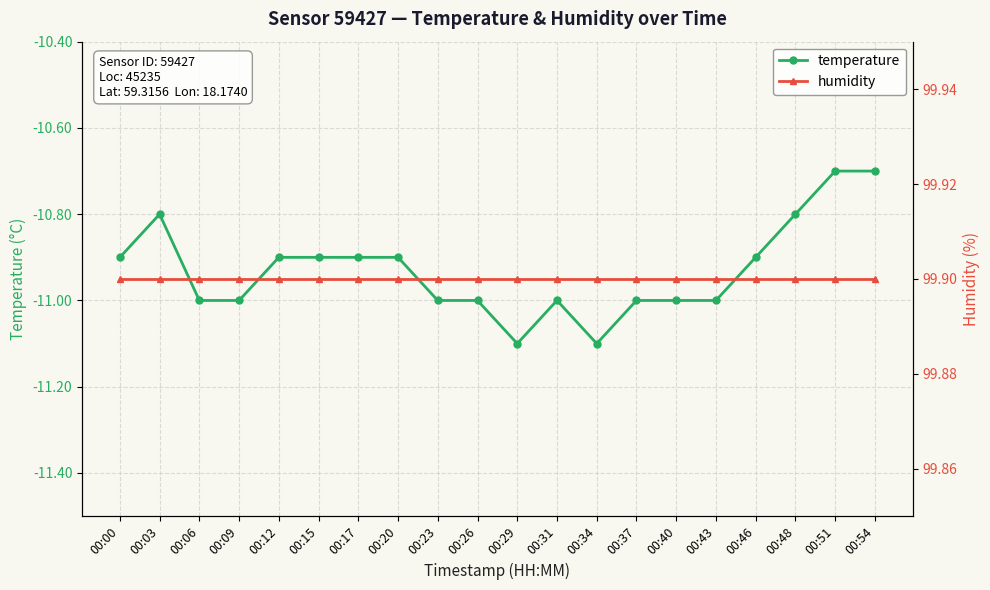

True or false: humidity and temperature cross at least once.

False